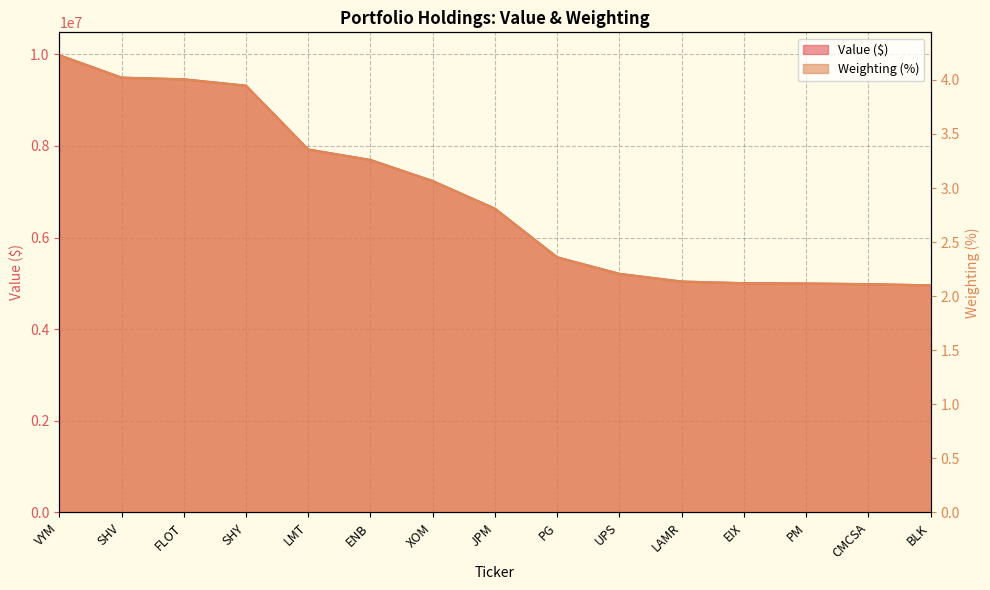

The value of Value at LMT is 7923000.0. True or false?

True